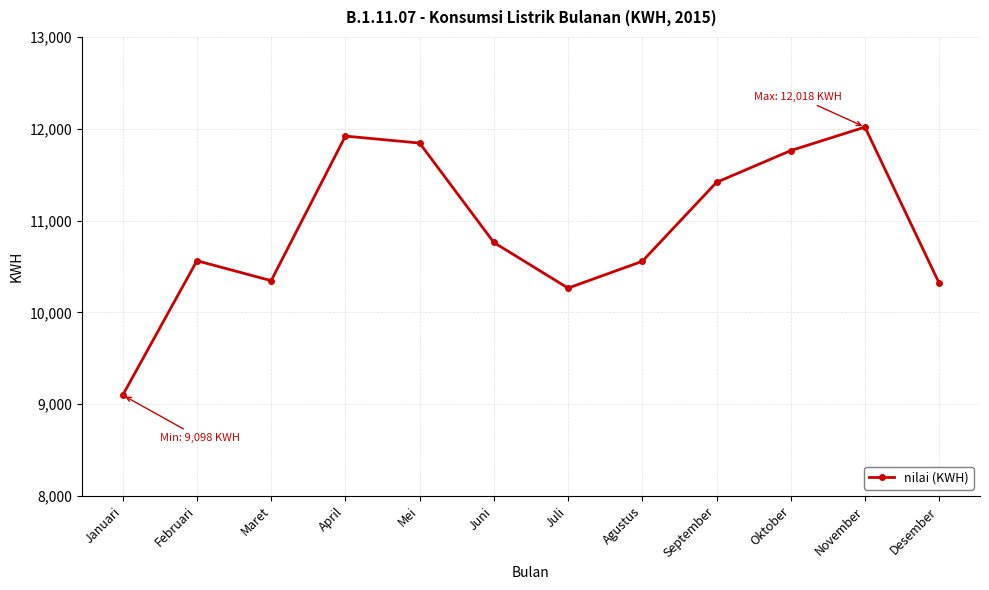

Which label corresponds to the smallest value in the chart?

Januari